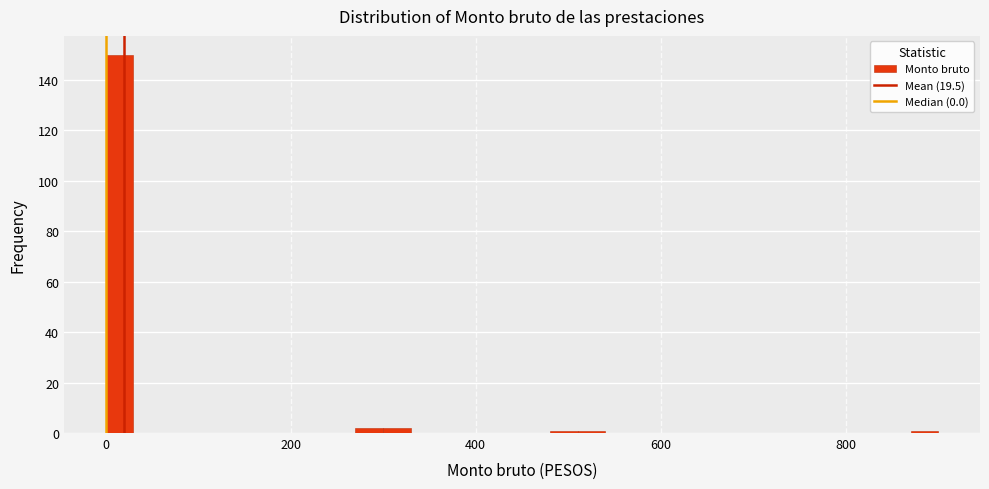

Read against the x-axis, roughly where is the centre of the tallest bar?

20